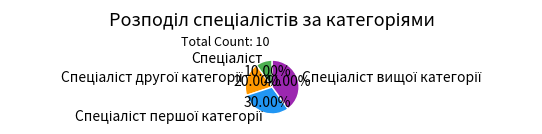

Is there a majority slice in this chart?

No